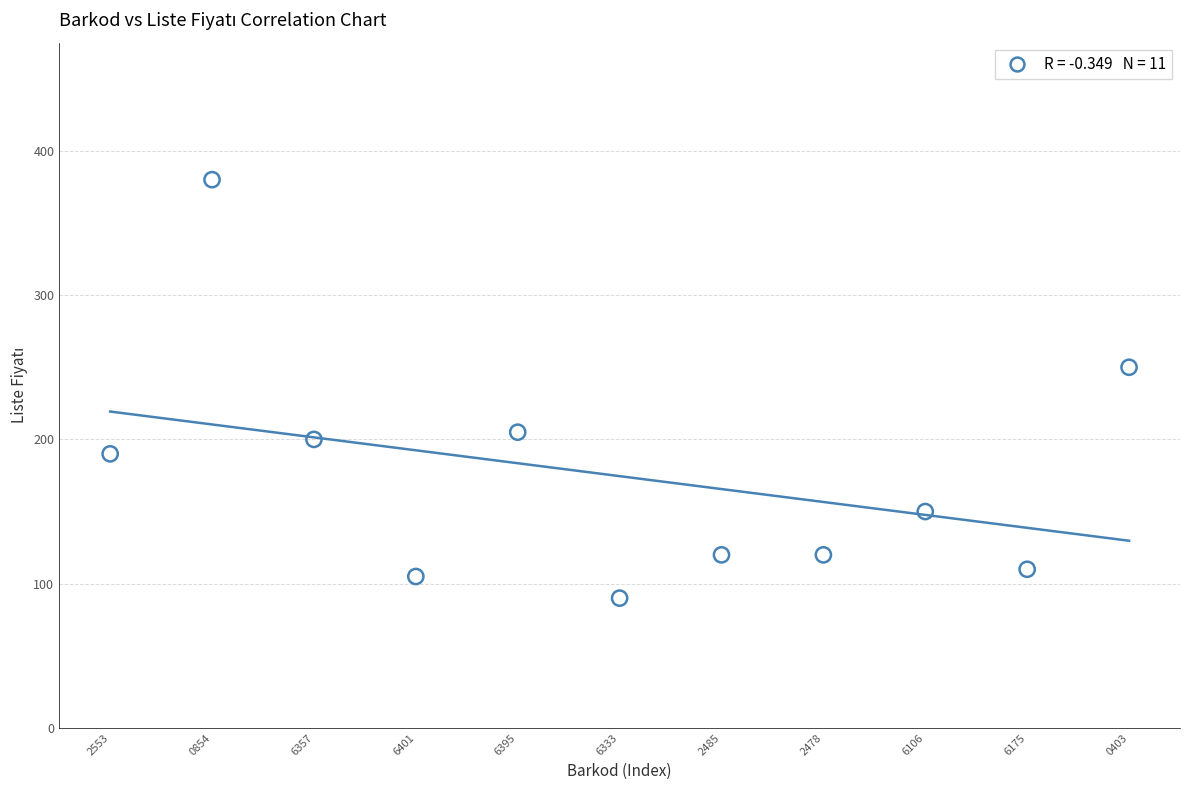

What is the average Y value?

175